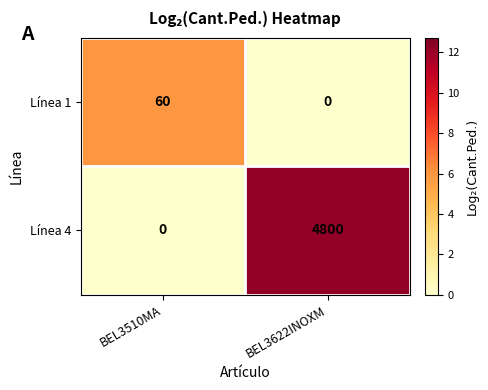

Reading left to right, list all the values displayed in this chart.

Línea 1: BEL3510MA=60	BEL3622INOXM=0
Línea 4: BEL3510MA=0	BEL3622INOXM=4800